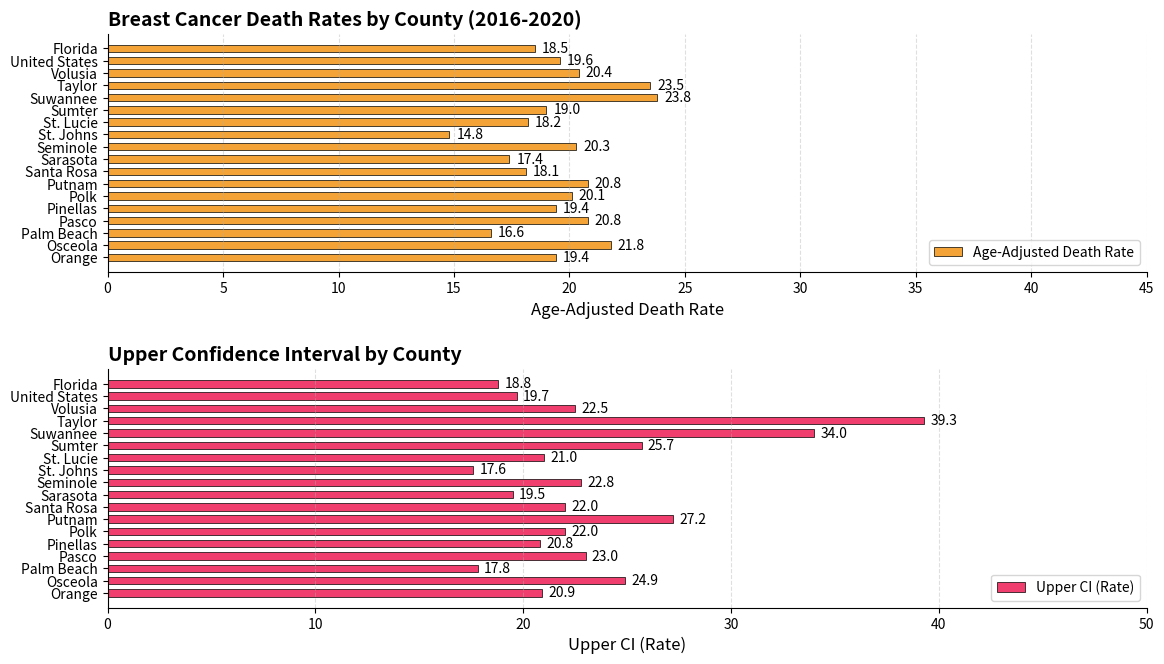

What is the difference between the maximum and minimum values in the Age-Adjusted Death Rate series?

9.0